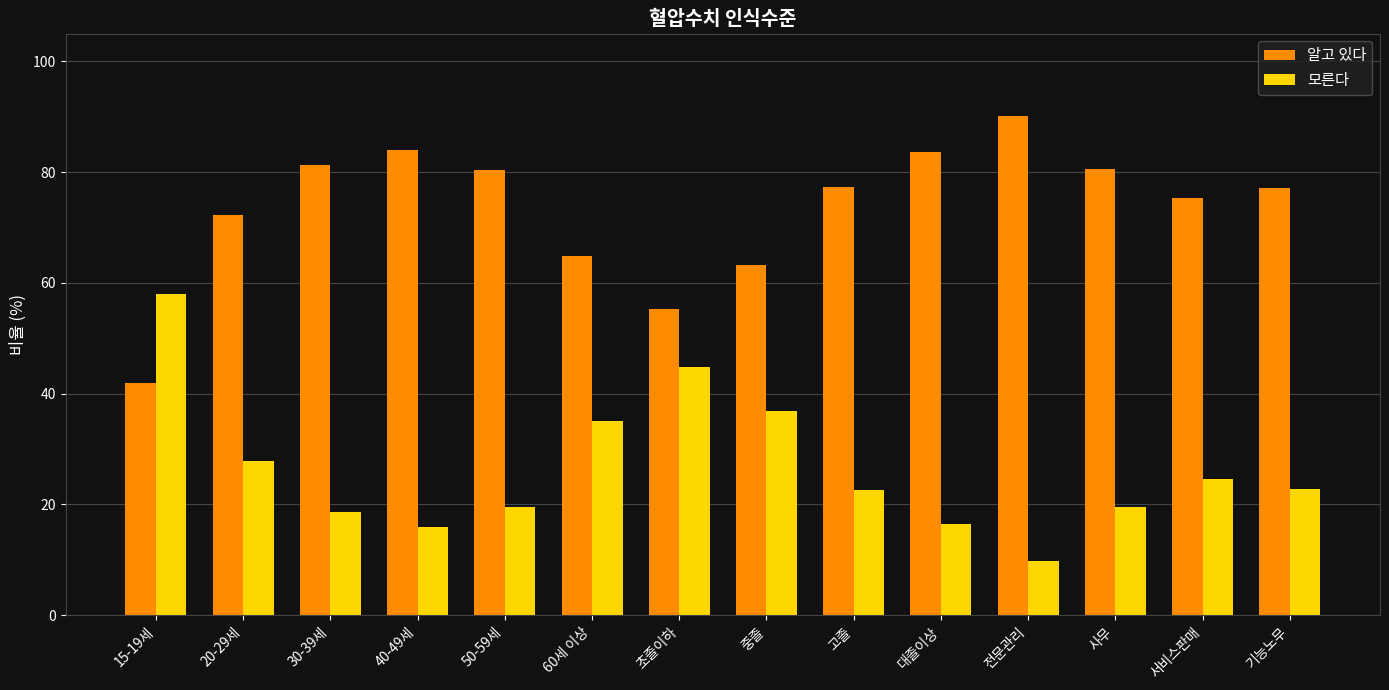

True or false: 모른다 has a value of 7.0 at 고졸.

False